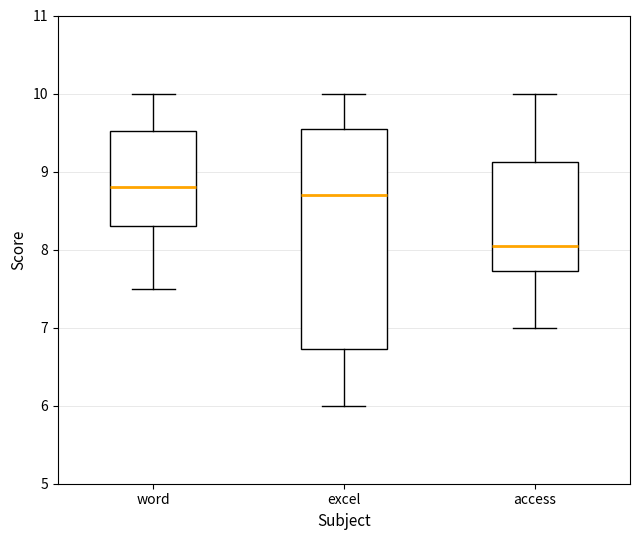

Where does the upper whisker of the box for word end on the y-axis? The values are not printed on the chart, so give them approximately, as read against the axis.

10.0